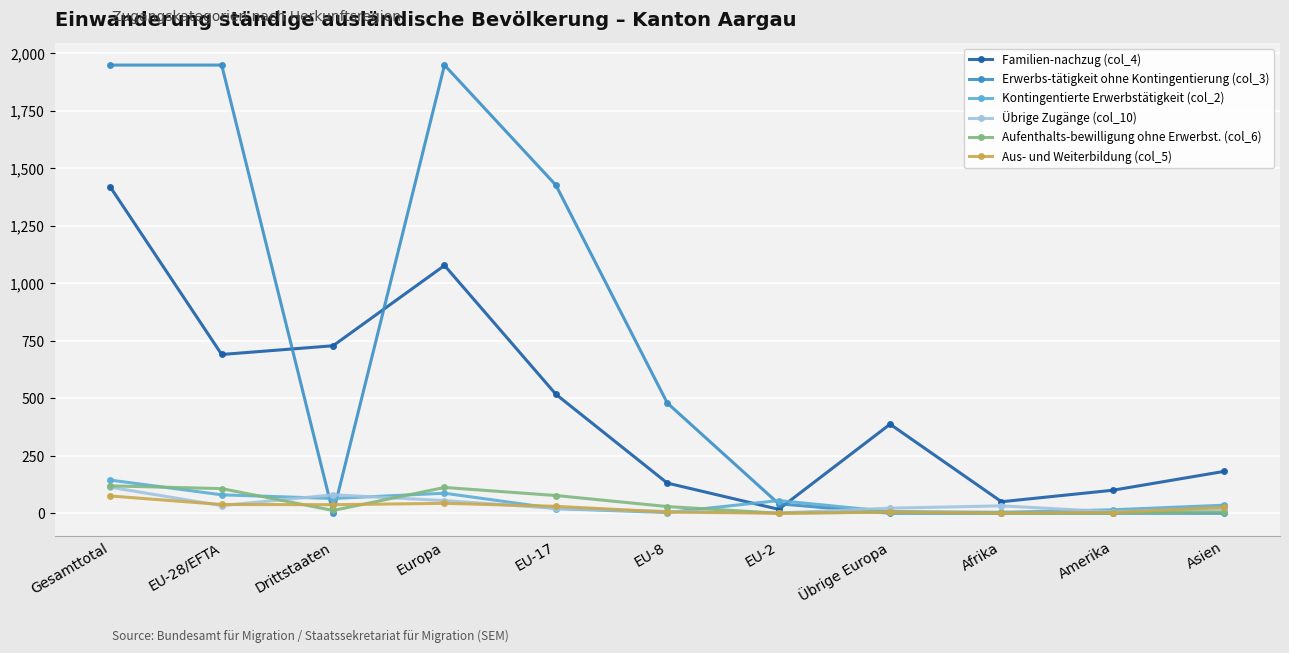

What is the label of the 2nd point from the right?

Amerika